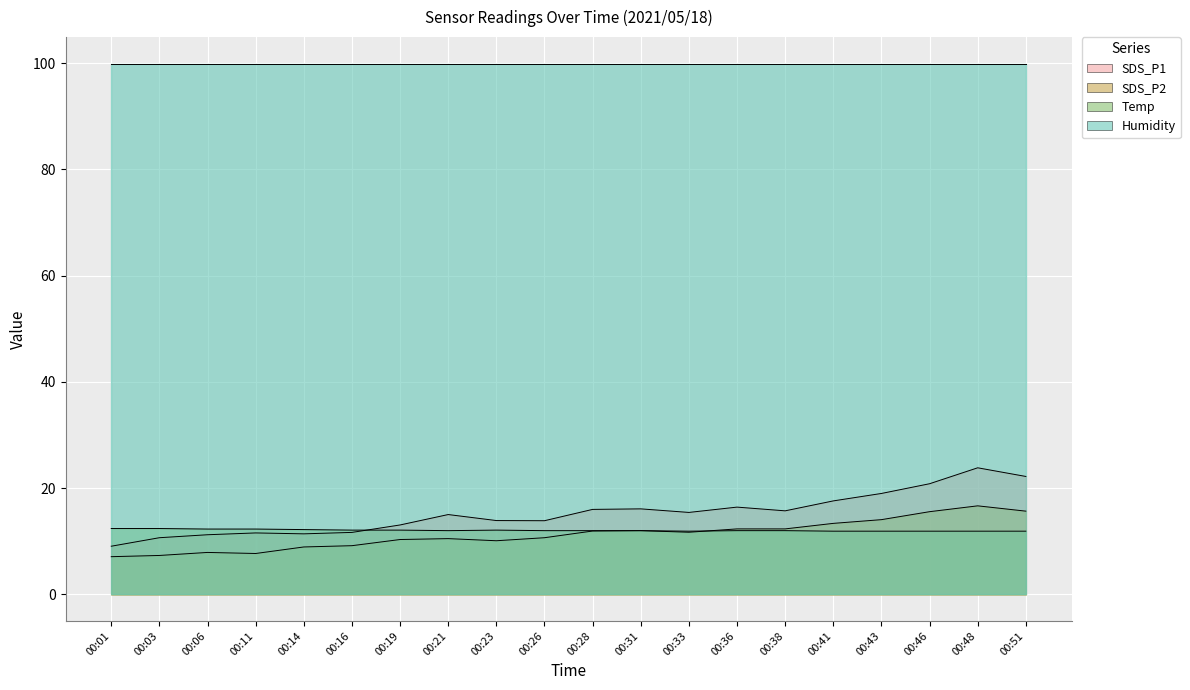

At which label is SDS_P1 closest to 16?

00:28